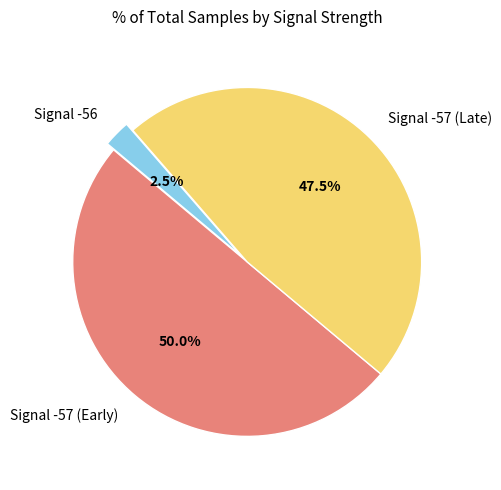

How many slices are in this pie chart?

3